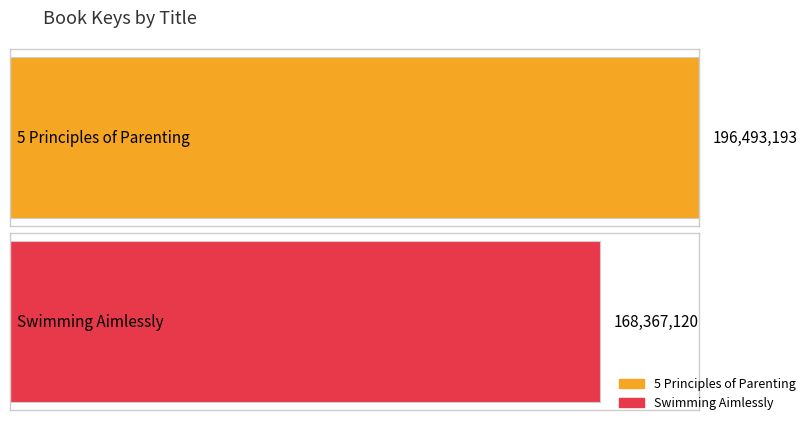

List the labels in order of value, smallest first.

Swimming Aimlessly, 5 Principles of Parenting